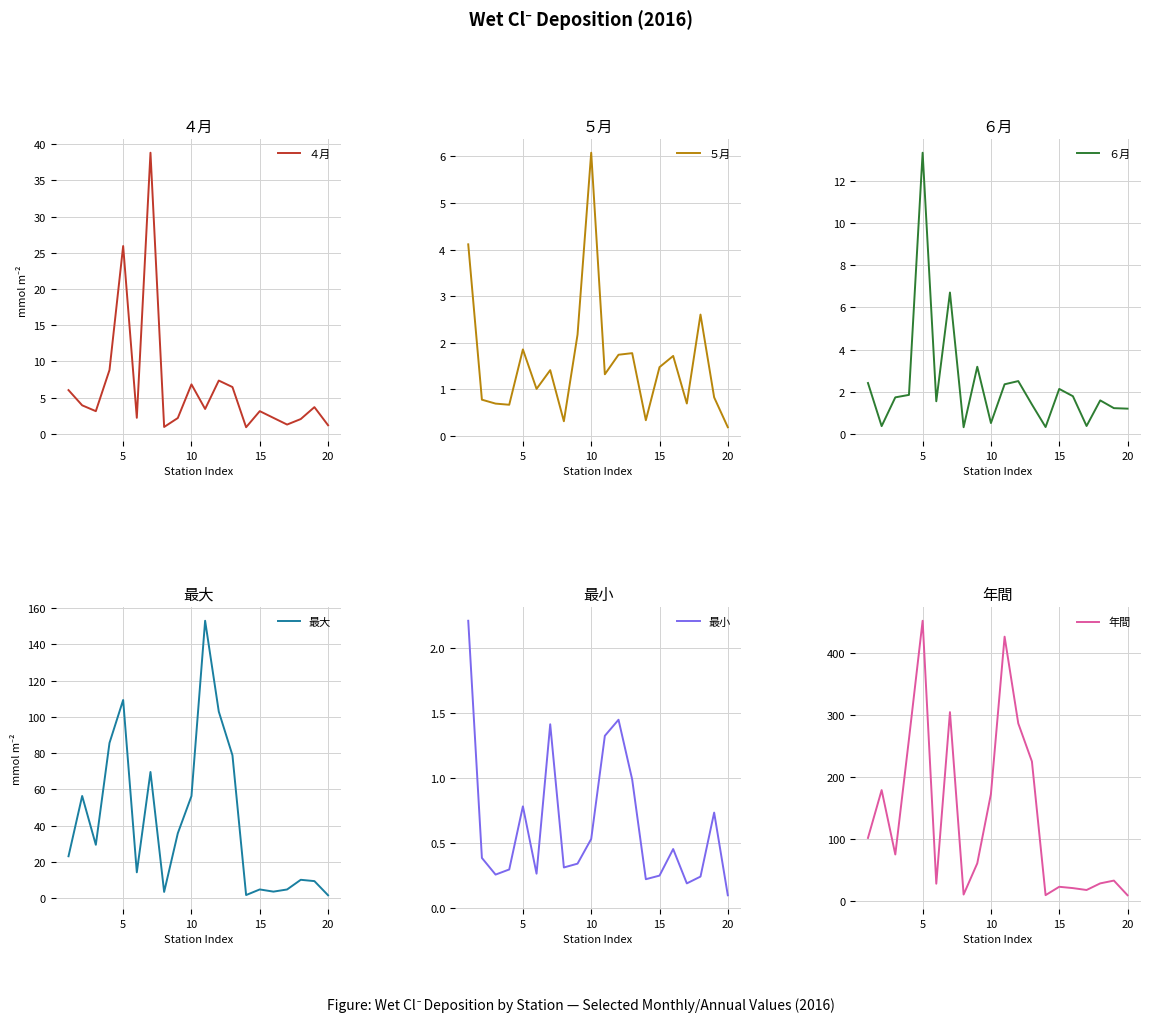

What is the sum of all 最大 values?

854.5